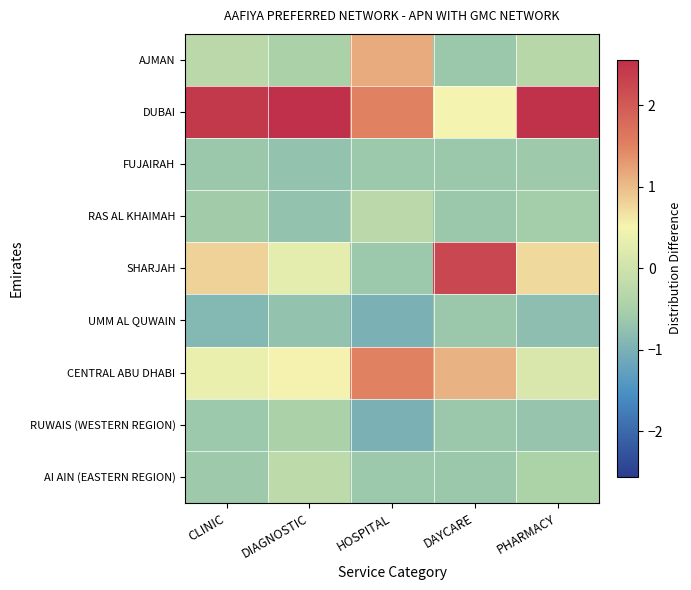

Which has a higher value, DAYCARE or DIAGNOSTIC?

DIAGNOSTIC